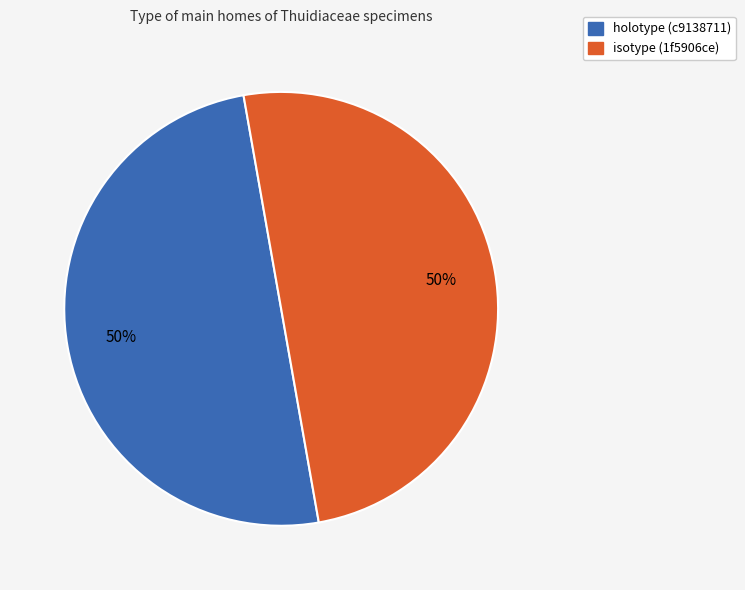

How many slices are in this pie chart?

2